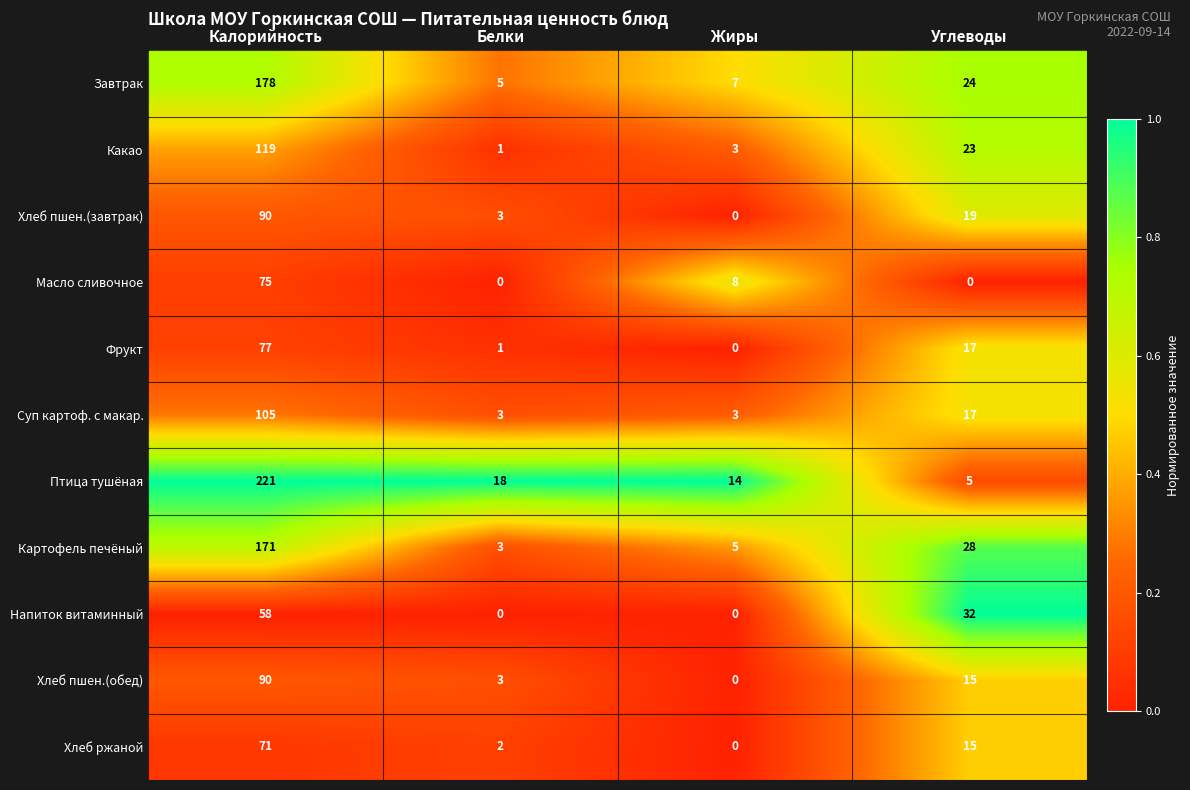

What is the total value across all series at Углеводы?

195